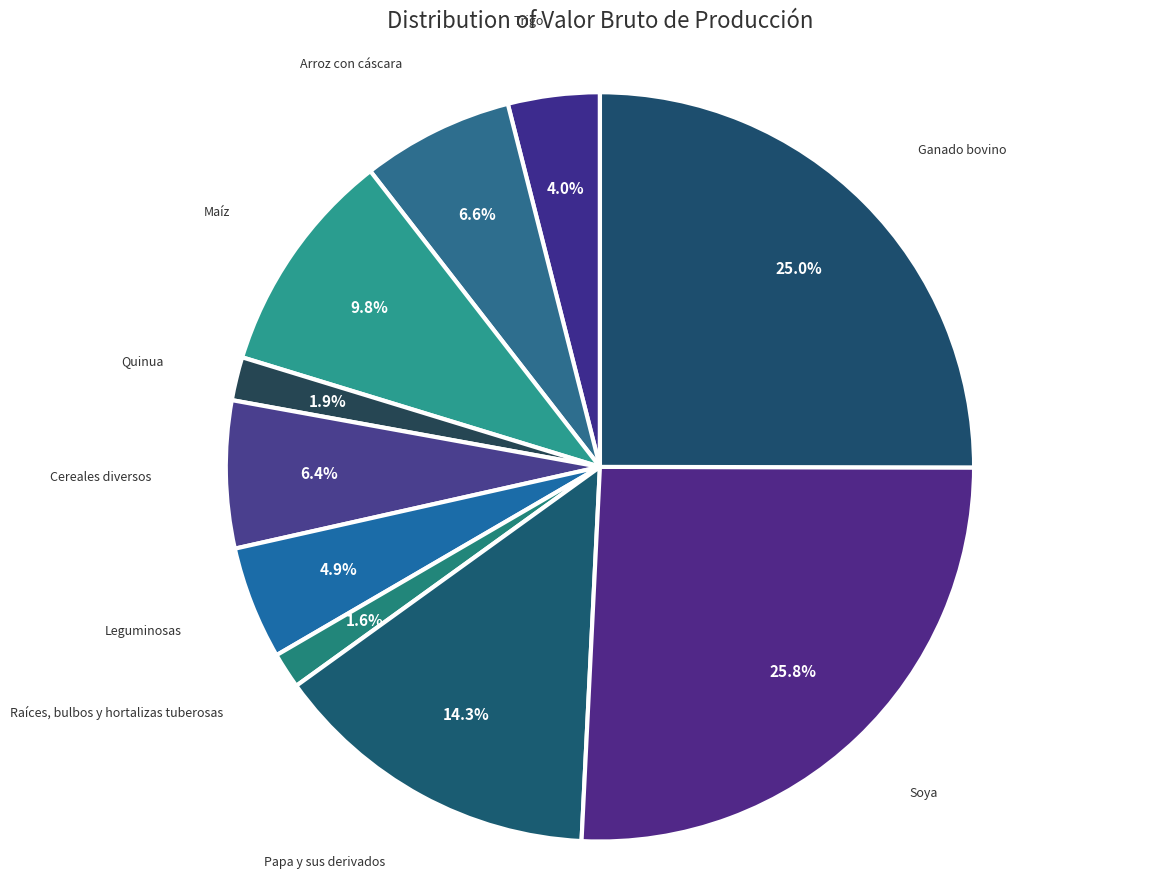

How many slices are in this pie chart?

10